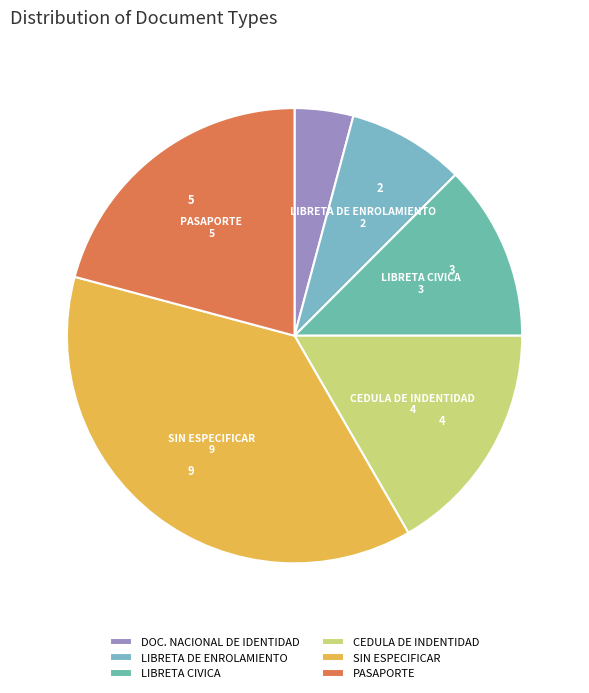

Which category has the biggest portion of the pie?

SIN ESPECIFICAR